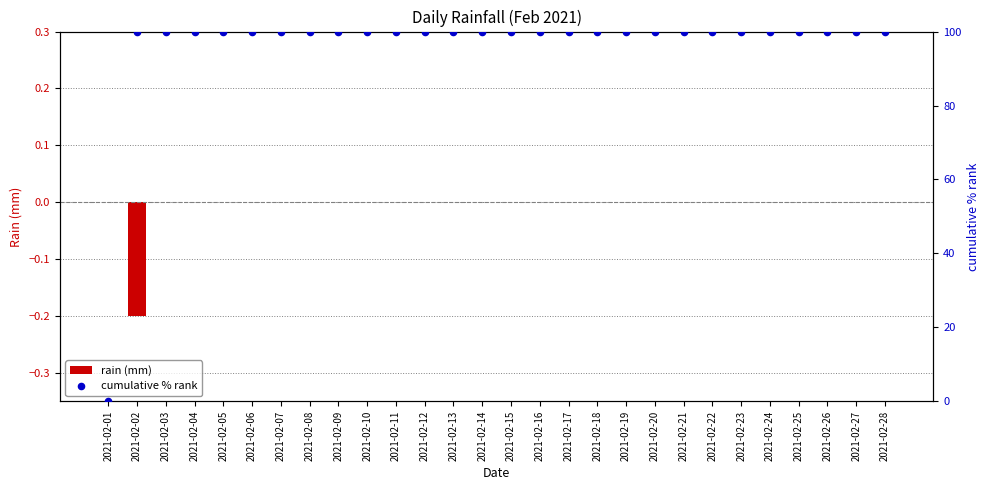

Is the value of cumulative % rank at 2021-02-01 greater than the value of rain (mm) at 2021-02-23?

No